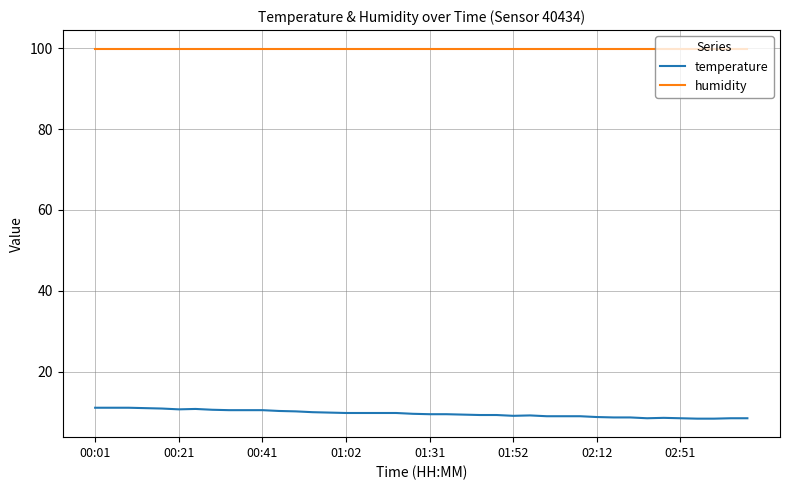

What is the difference between the maximum and minimum values in the temperature series?

2.7